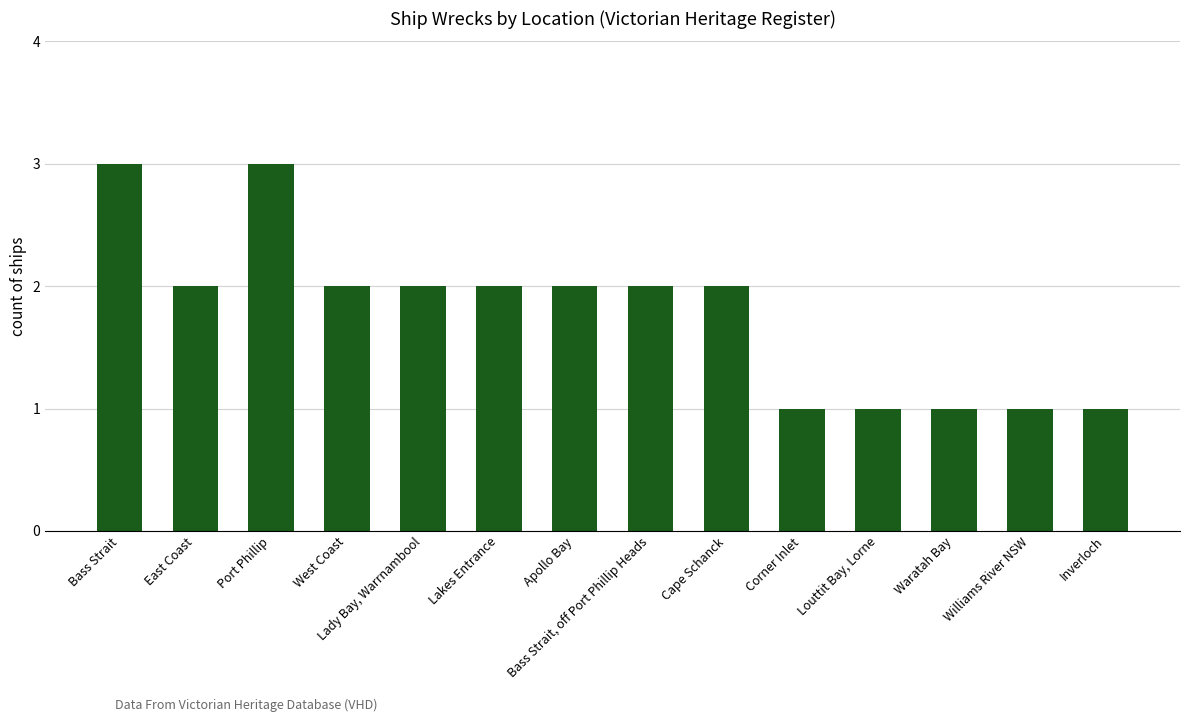

The value at Inverloch is 1. True or false?

True